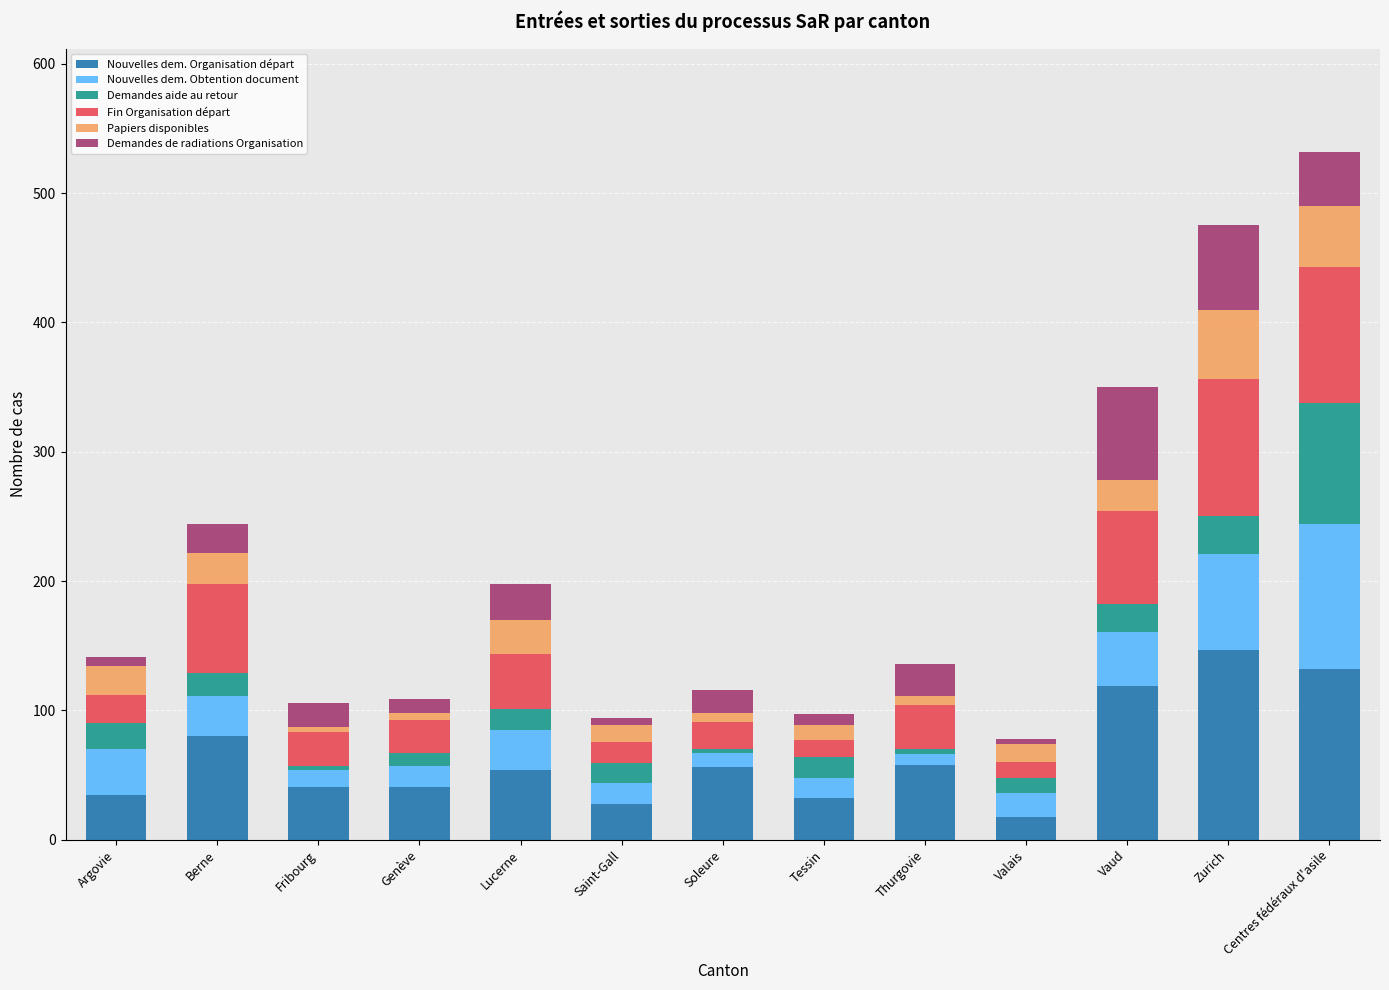

How many data points in Nouvelles dem. Organisation départ are less than 54?

6